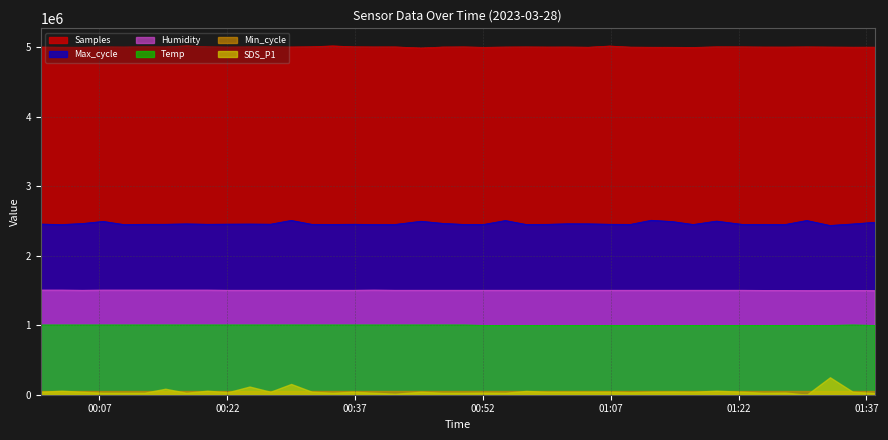

At which category is the sum across all series the highest?

2023/03/28 00:29:30